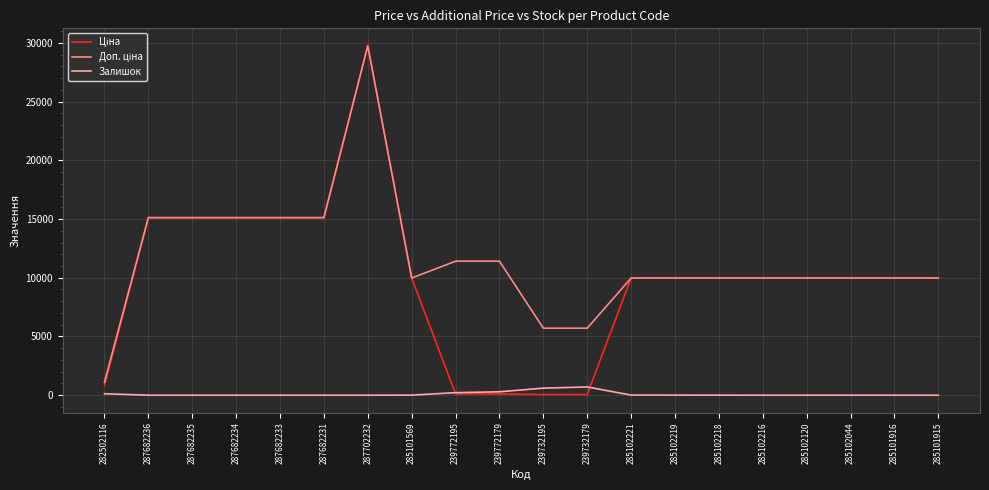

Which category has the highest value across all series?

287702232